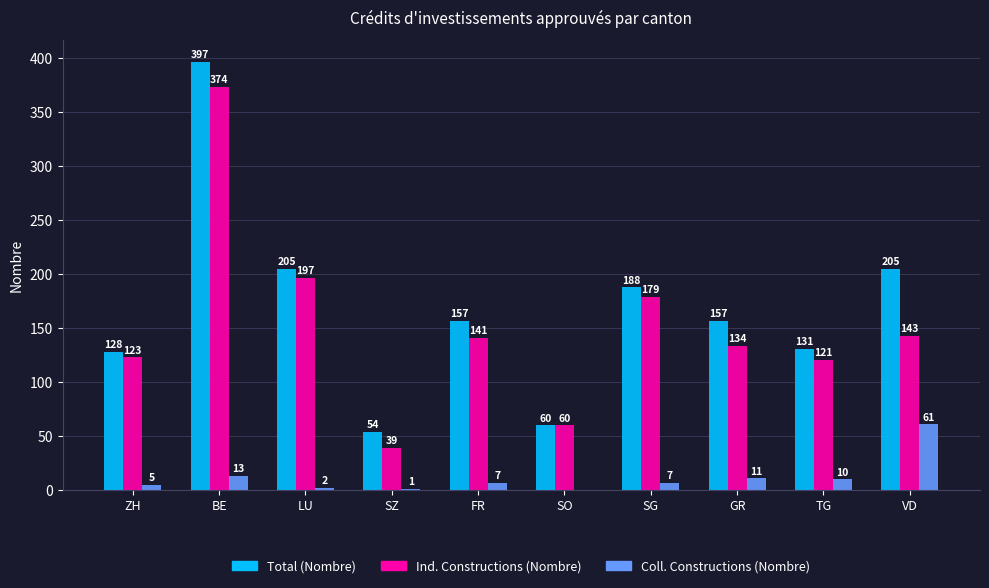

Where does the Total (Nombre) series first go above 157?

BE